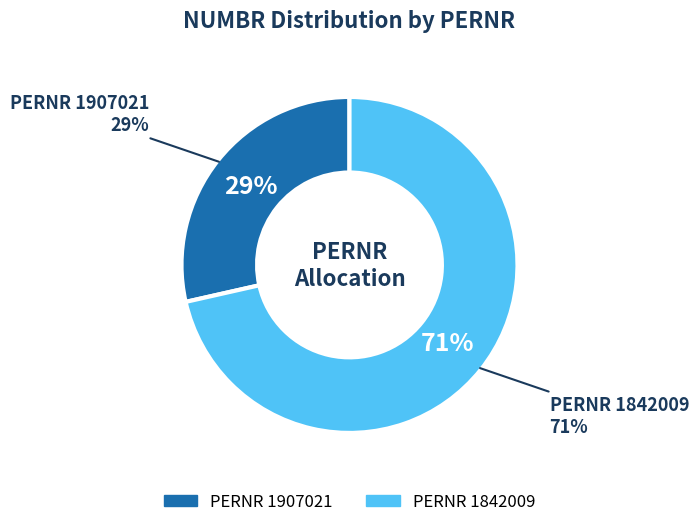

The 1907021 slice represents 29% of the pie. True or false?

True